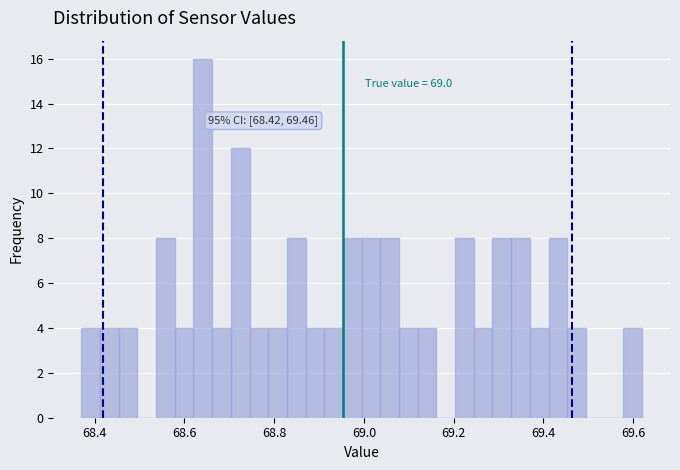

Read against the x-axis, roughly where is the centre of the tallest bar?

68.64